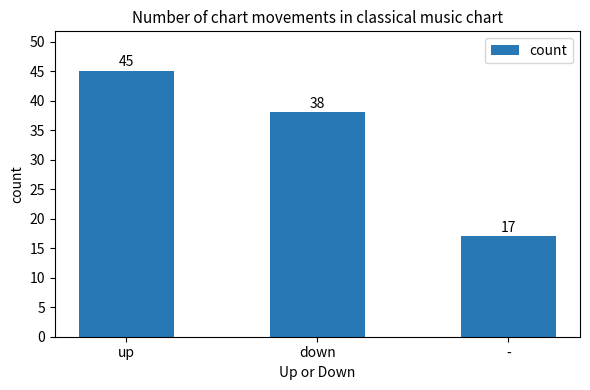

What is the maximum value shown in the chart?

45